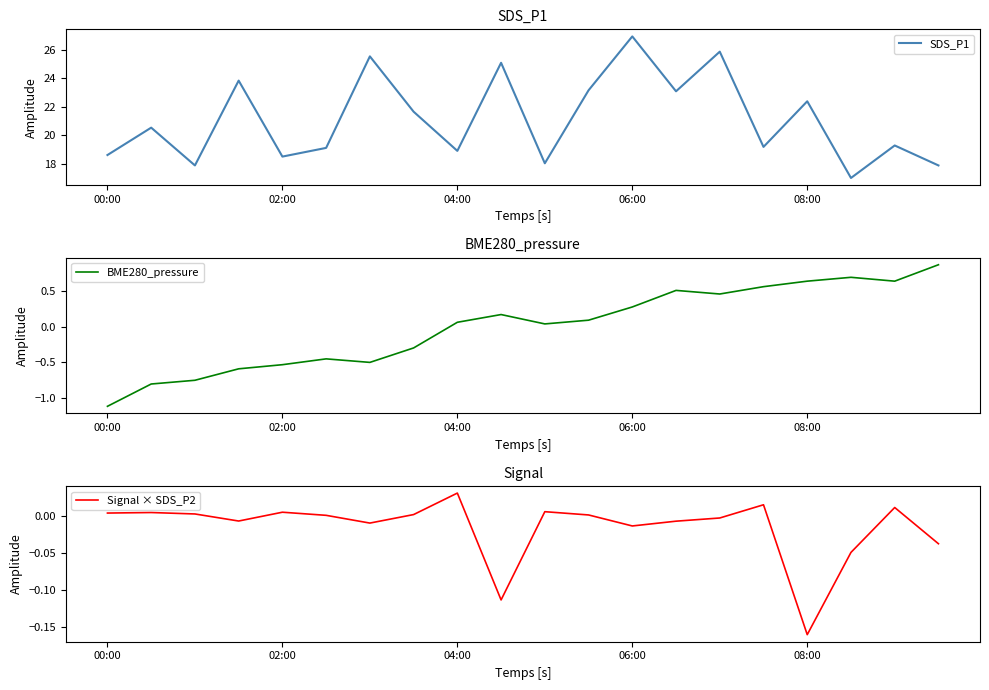

Reading right to left, extract all data points from this chart.

SDS_P1: 17.9	19.3	17.0	22.4	19.2	25.9	23.1	26.9	23.2	18.1	25.1	18.9	21.7	25.6	19.1	18.5	23.9	17.9	20.6	18.6
BME280_pressure: 0.9	0.6	0.7	0.6	0.6	0.5	0.5	0.3	0.1	0.0	0.2	0.1	-0.3	-0.5	-0.5	-0.5	-0.6	-0.8	-0.8	-1.1
Signal × SDS_P2: -0.0	0.0	-0.0	-0.2	0.0	-0.0	-0.0	-0.0	0.0	0.0	-0.1	0.0	0.0	-0.0	0.0	0.0	-0.0	0.0	0.0	0.0